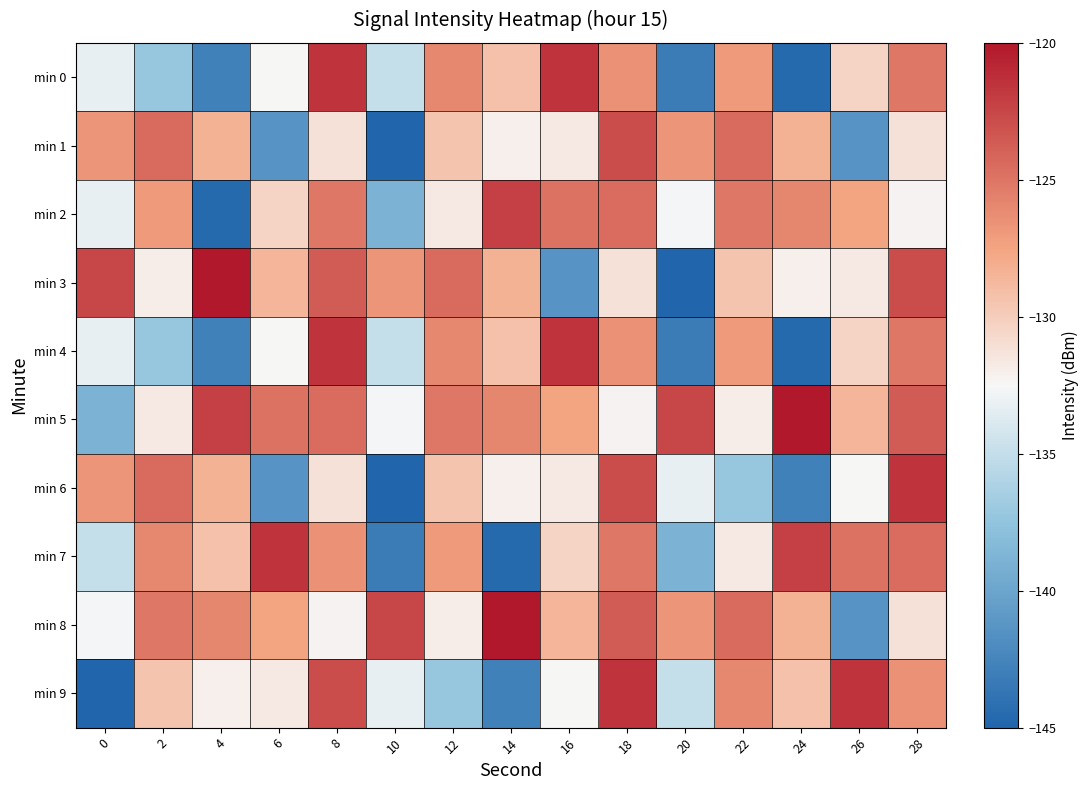

Rank the series by their maximum value, from highest to lowest.

min 3, min 5, min 8, min 0, min 4, min 6, min 9, min 7, min 2, min 1